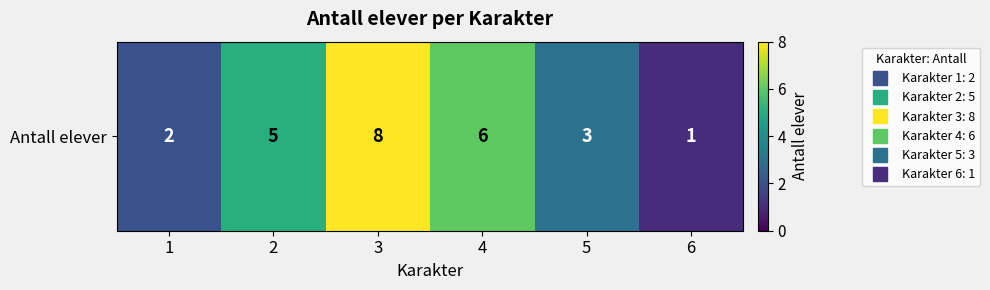

Reading left to right, transcribe all the data shown in this chart.

1=2	2=5	3=8	4=6	5=3	6=1